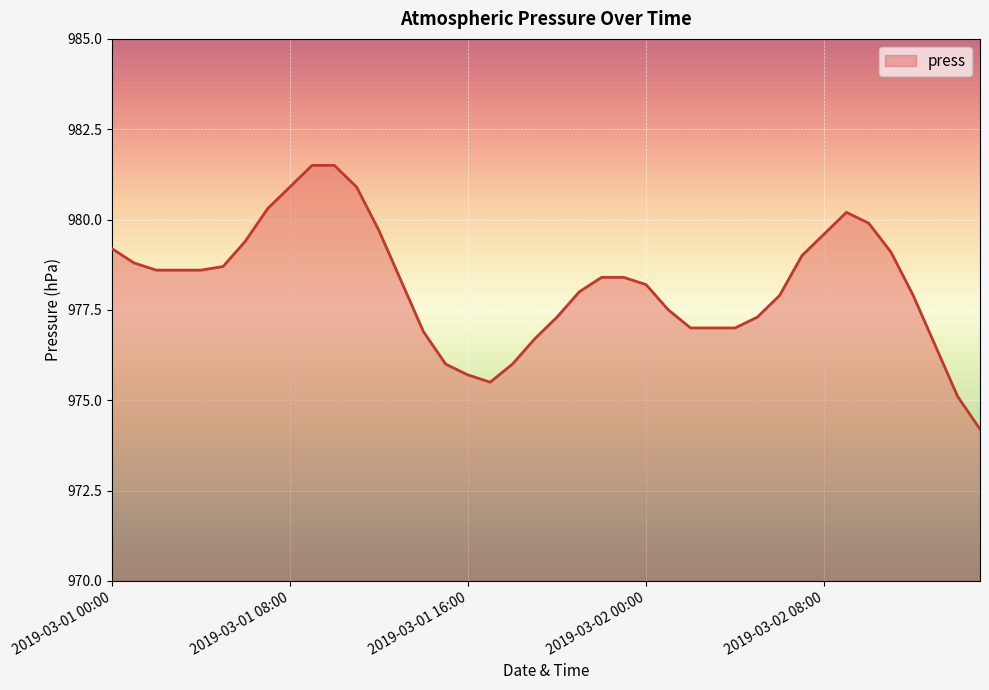

What is the minimum value shown in the chart?

974.2